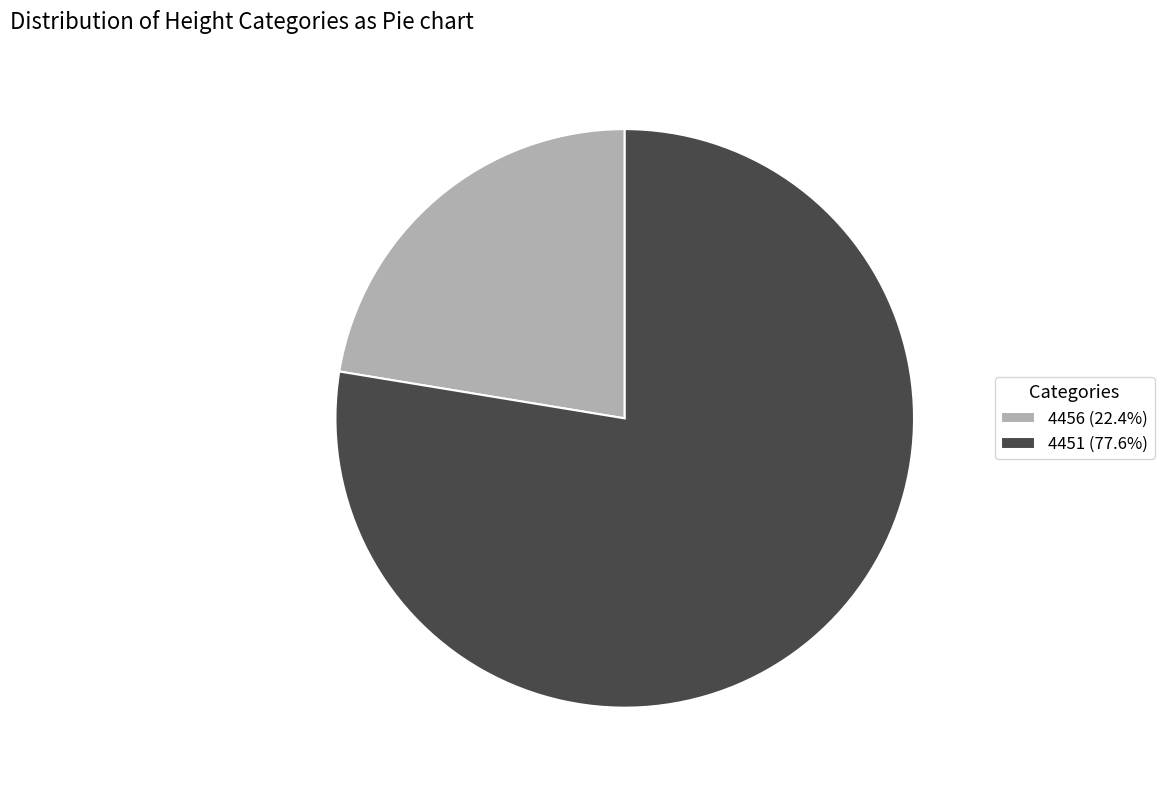

How many segments does this pie chart have?

2